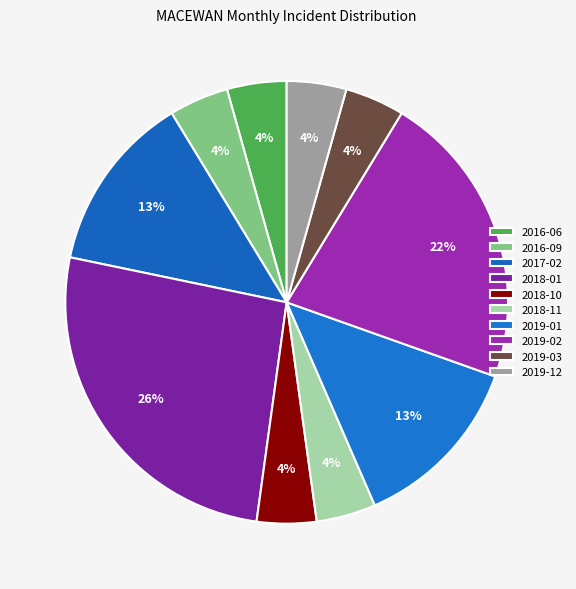

To the nearest percent, what is the average slice percentage?

10%